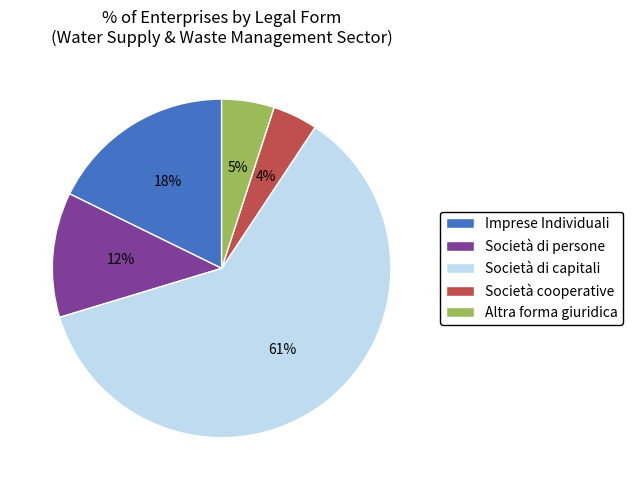

Rank the categories by value from highest to lowest.

Società di capitali, Imprese Individuali, Società di persone, Altra forma giuridica, Società cooperative